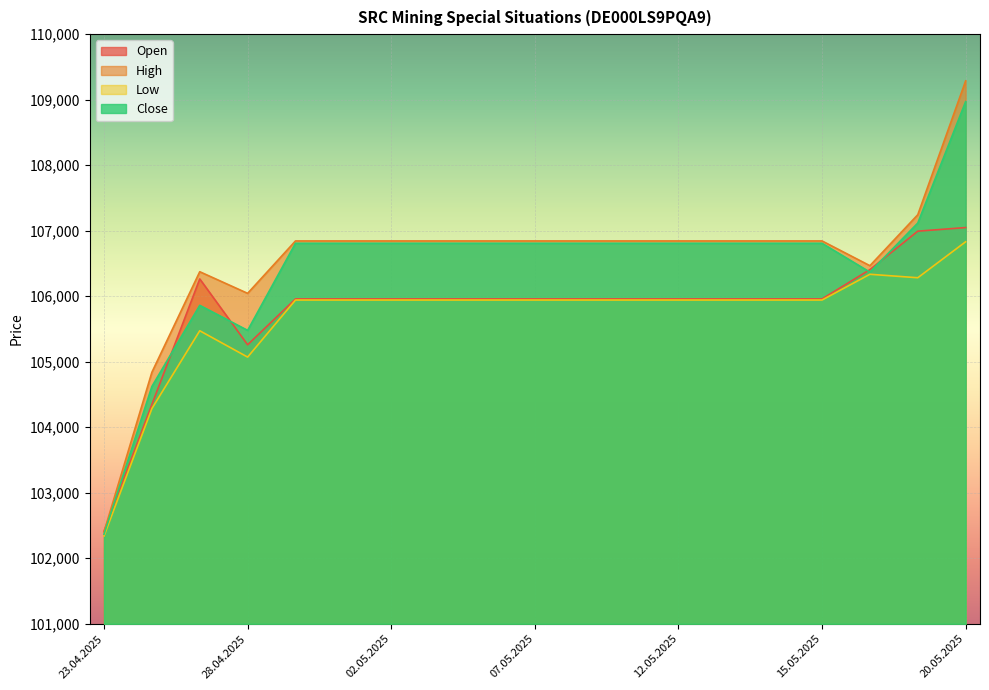

Reading right to left, what are all the values shown in this chart?

Open: 20.05.2025=107048	19.05.2025=106993	16.05.2025=106406	15.05.2025=105959	14.05.2025=105959	13.05.2025=105959	12.05.2025=105959	09.05.2025=105959	08.05.2025=105959	07.05.2025=105959	06.05.2025=105959	05.05.2025=105959	02.05.2025=105959	30.04.2025=105959	29.04.2025=105959	28.04.2025=105259	25.04.2025=106264	24.04.2025=104348	23.04.2025=102412
High: 20.05.2025=109287	19.05.2025=107244	16.05.2025=106466	15.05.2025=106844	14.05.2025=106844	13.05.2025=106844	12.05.2025=106844	09.05.2025=106844	08.05.2025=106844	07.05.2025=106844	06.05.2025=106844	05.05.2025=106844	02.05.2025=106844	30.04.2025=106844	29.04.2025=106844	28.04.2025=106044	25.04.2025=106374	24.04.2025=104839	23.04.2025=102403
Low: 20.05.2025=106831	19.05.2025=106282	16.05.2025=106335	15.05.2025=105942	14.05.2025=105942	13.05.2025=105942	12.05.2025=105942	09.05.2025=105942	08.05.2025=105942	07.05.2025=105942	06.05.2025=105942	05.05.2025=105942	02.05.2025=105942	30.04.2025=105942	29.04.2025=105942	28.04.2025=105071	25.04.2025=105473	24.04.2025=104285	23.04.2025=102341
Close: 20.05.2025=108971	19.05.2025=107117	16.05.2025=106368	15.05.2025=106808	14.05.2025=106808	13.05.2025=106808	12.05.2025=106808	09.05.2025=106808	08.05.2025=106808	07.05.2025=106808	06.05.2025=106808	05.05.2025=106808	02.05.2025=106808	30.04.2025=106808	29.04.2025=106808	28.04.2025=105479	25.04.2025=105861	24.04.2025=104622	23.04.2025=102367